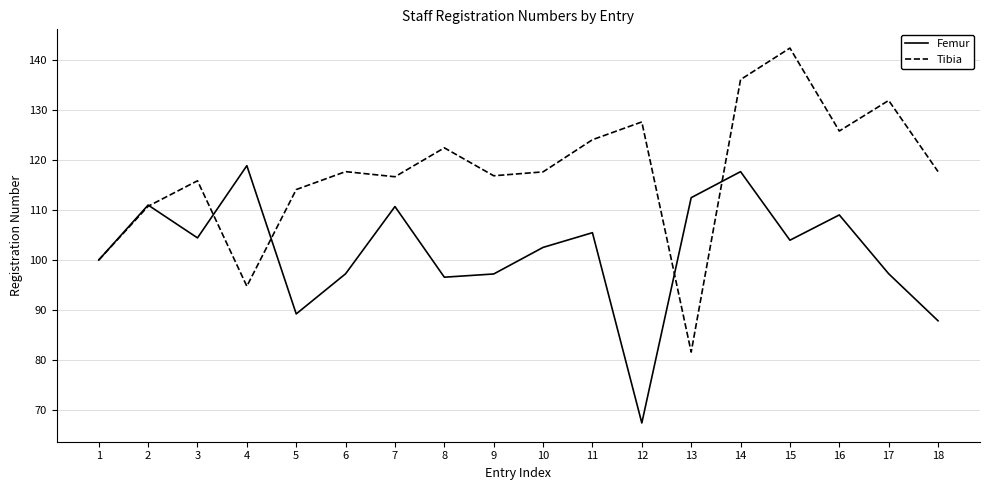

Which series has the largest total across all categories?

Tibia